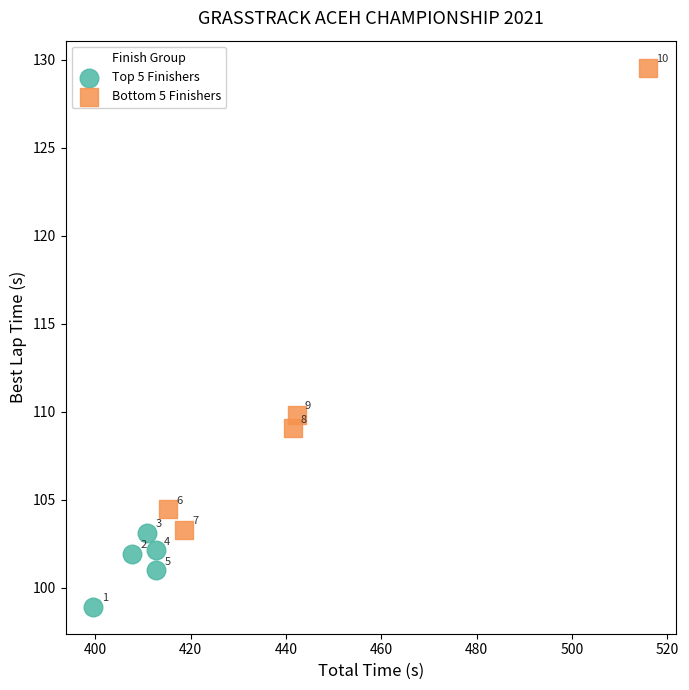

Which series has the largest Y range (max minus min)?

Bottom 5 Finishers